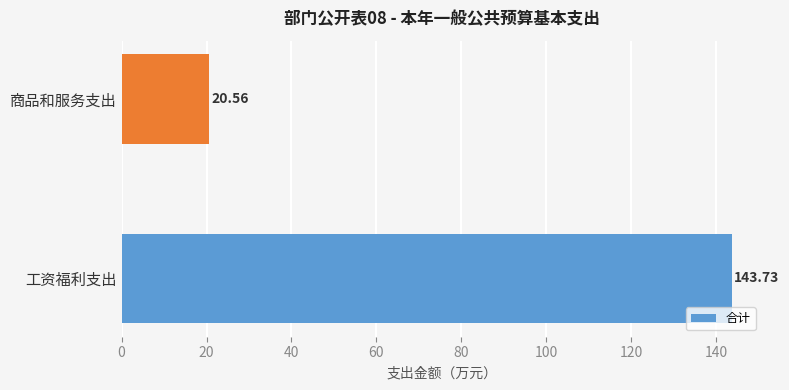

Does the chart contain stacked bars?

No